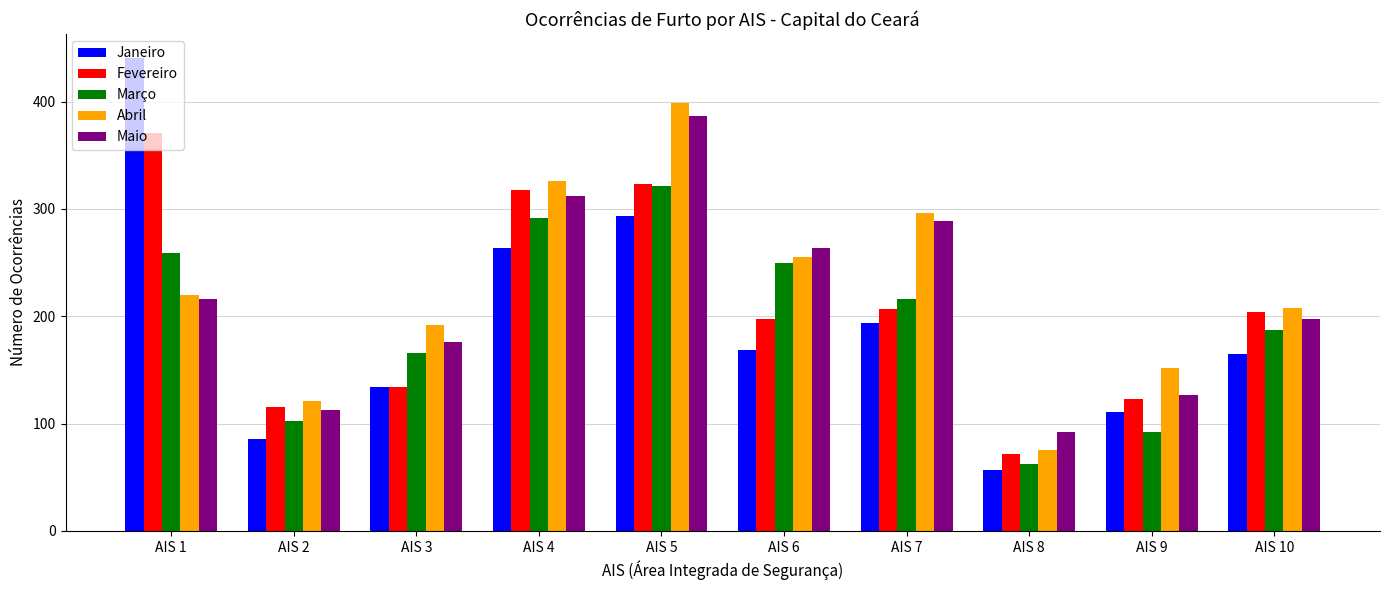

At which label does Abril reach its peak?

AIS 5